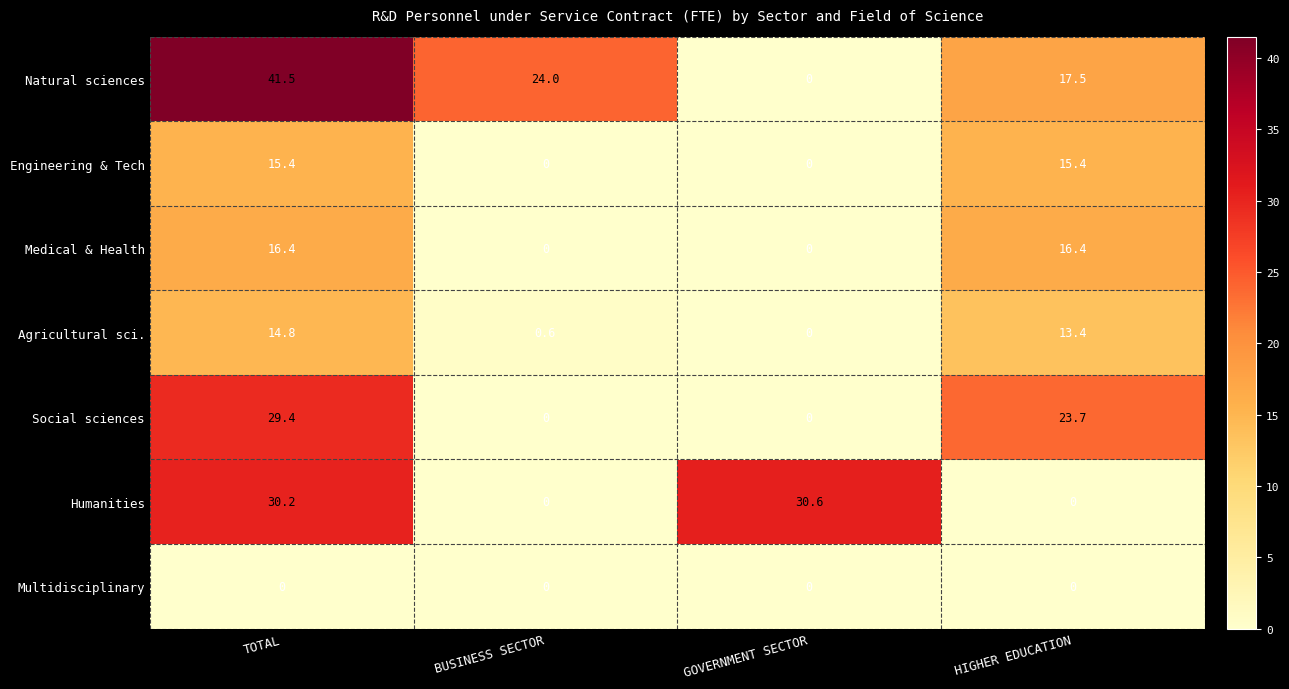

Which series has the largest total across all categories?

Natural sciences